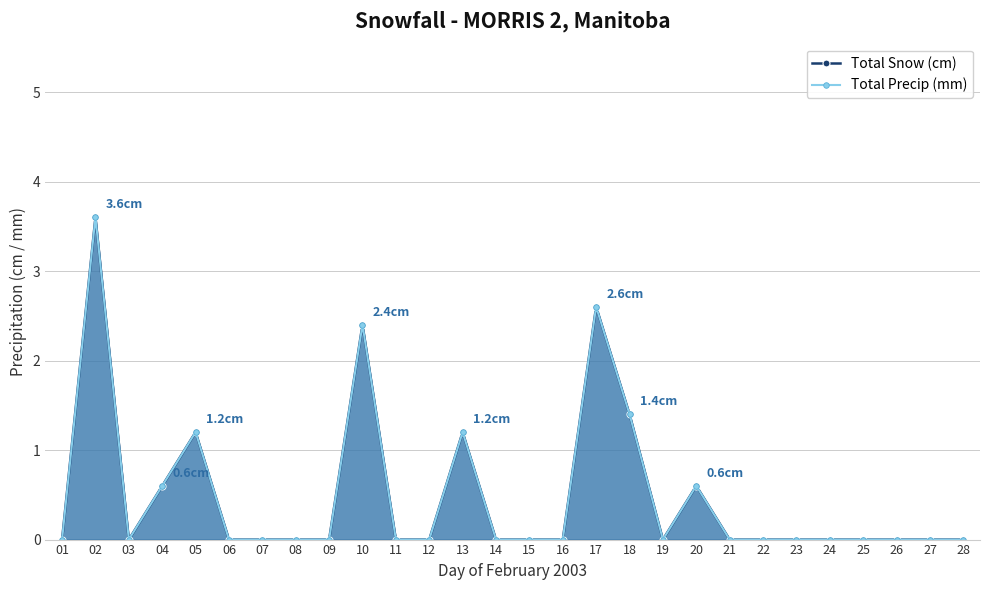

Is the value of Total Snow (cm) at 11 greater than the value of Total Precip (mm) at 24?

No